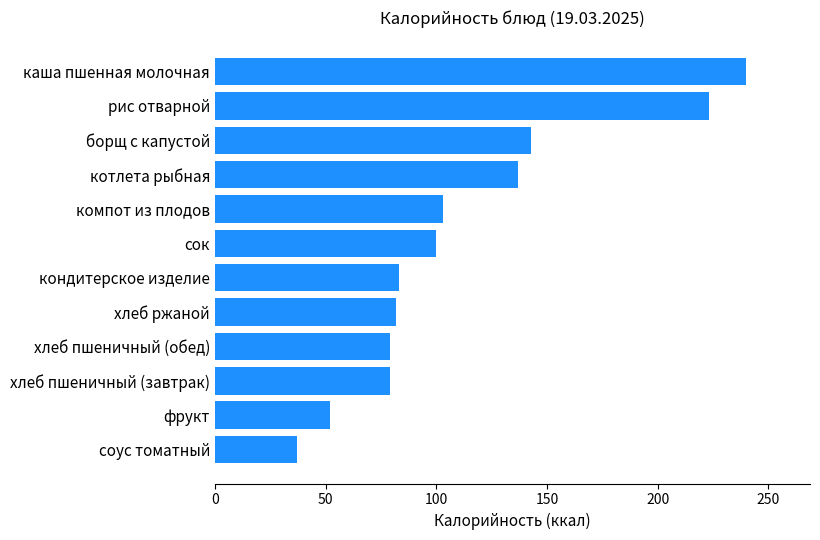

What value does the data have at котлета рыбная?

137